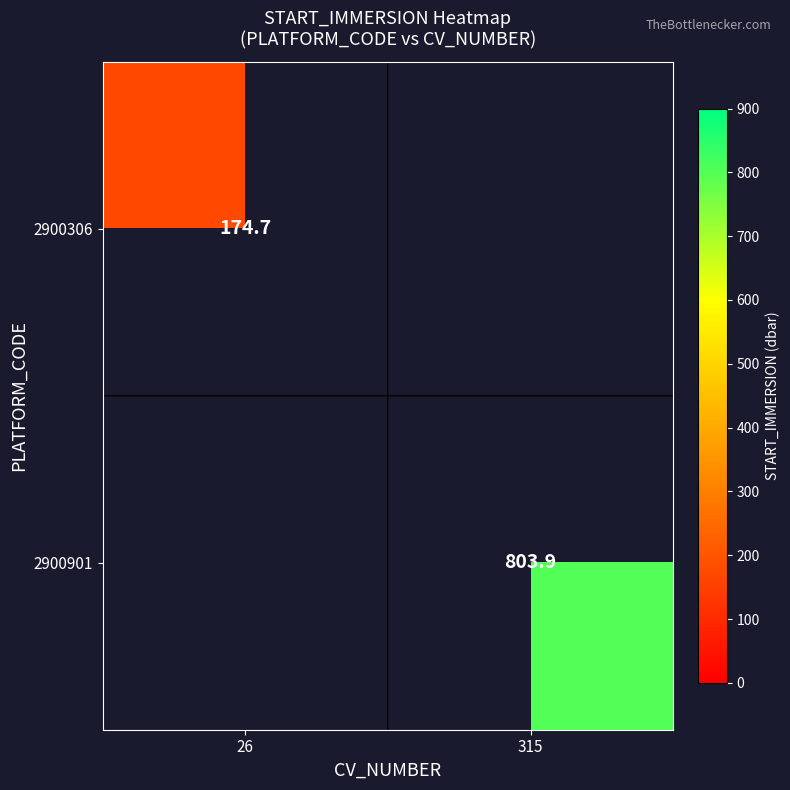

Is it true that 2900901 equals 1423.6 at 315?

False